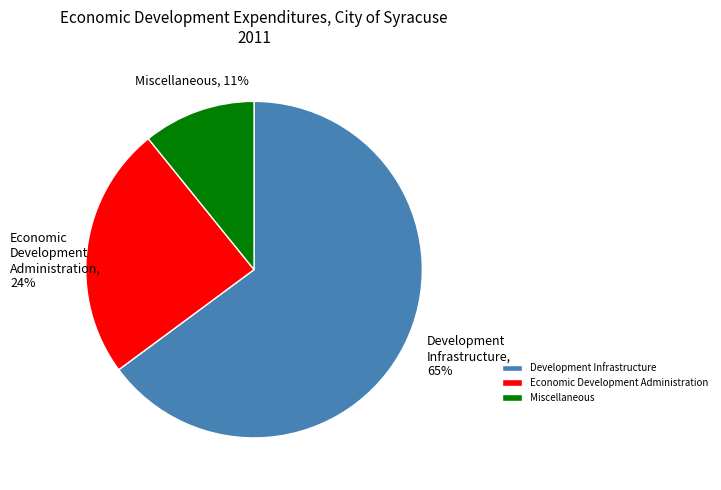

To the nearest percent, what portion does Economic Development Administration represent?

24%